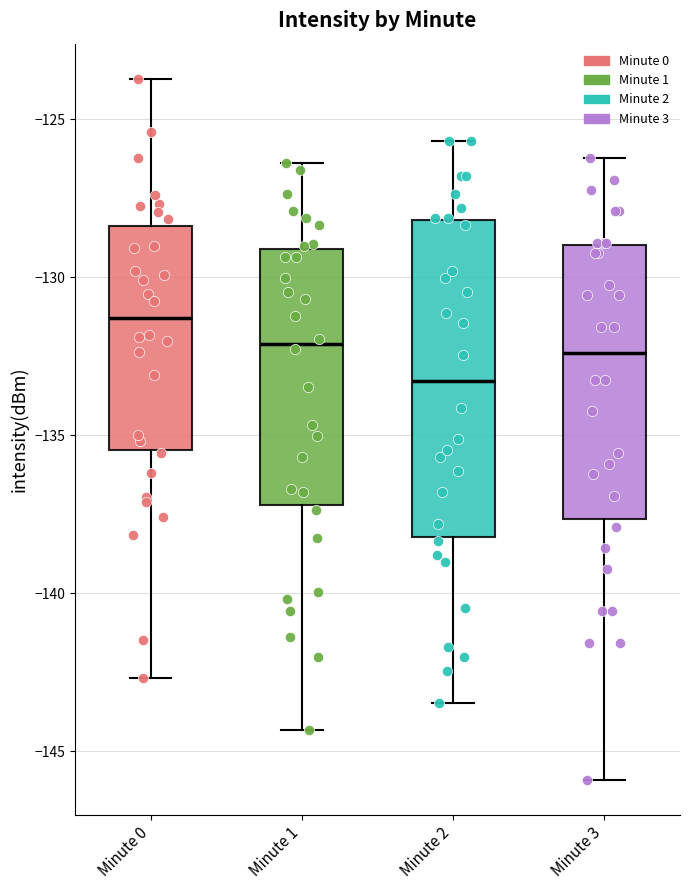

Which box's median line is the lowest?

Minute 2